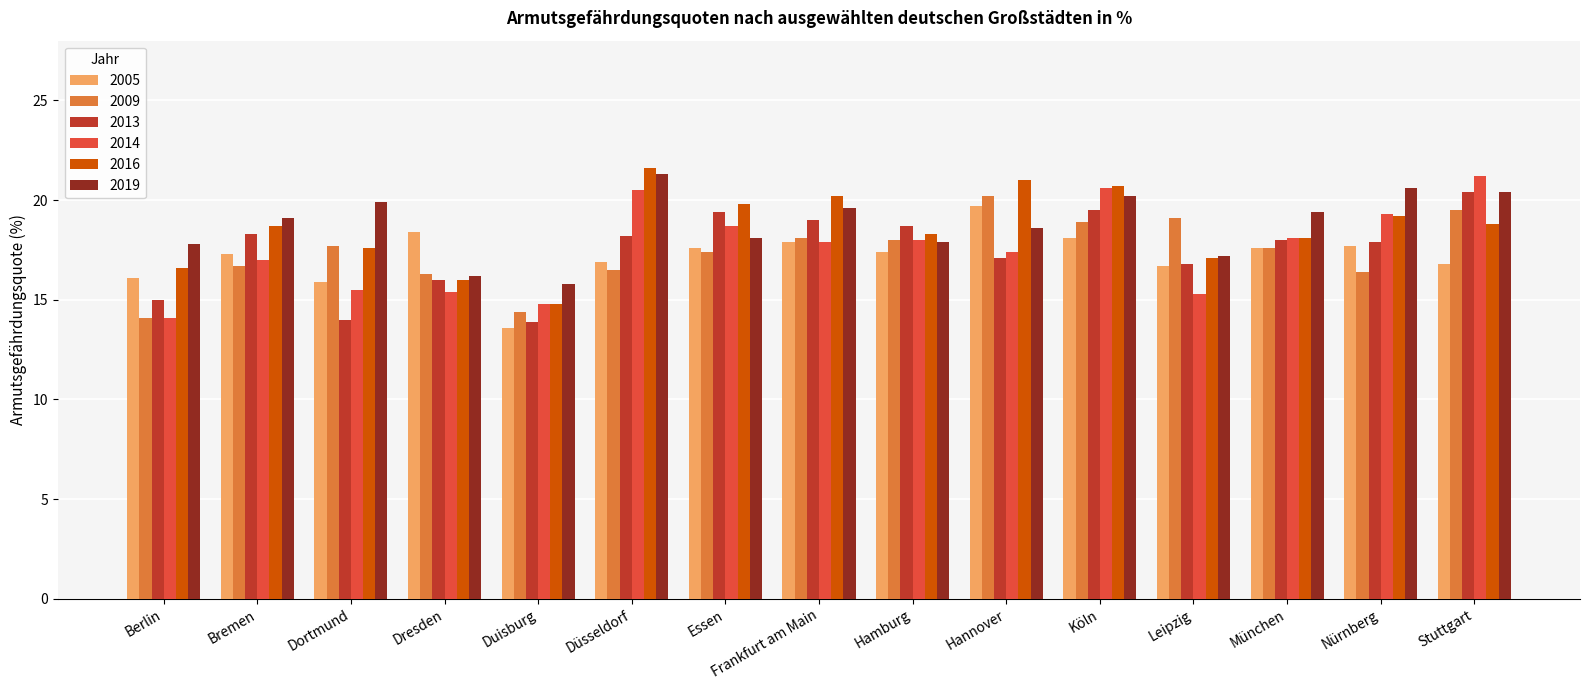

True or false: 2009 has a value of 28.4 at Dortmund.

False